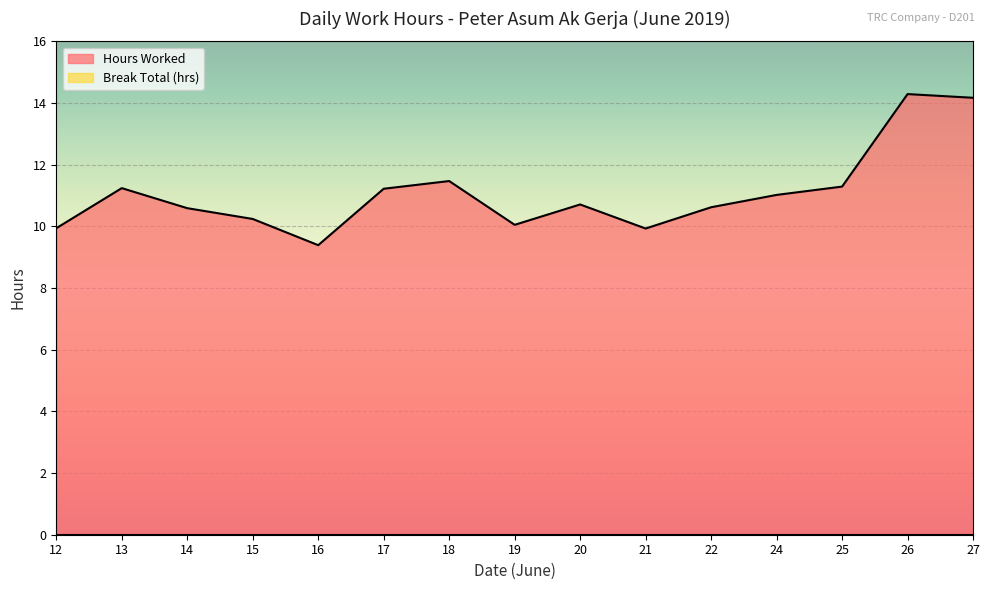

Which label corresponds to the largest value in the chart?

26